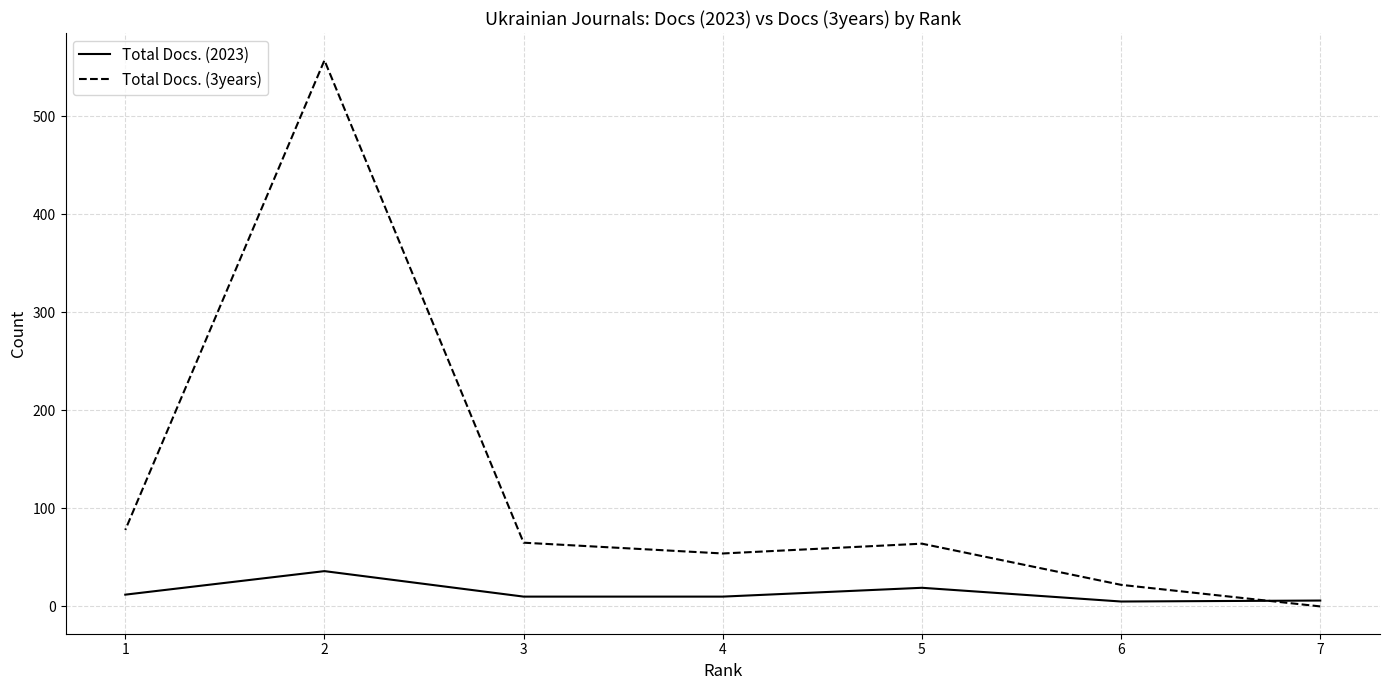

How many lines are shown in the chart?

2